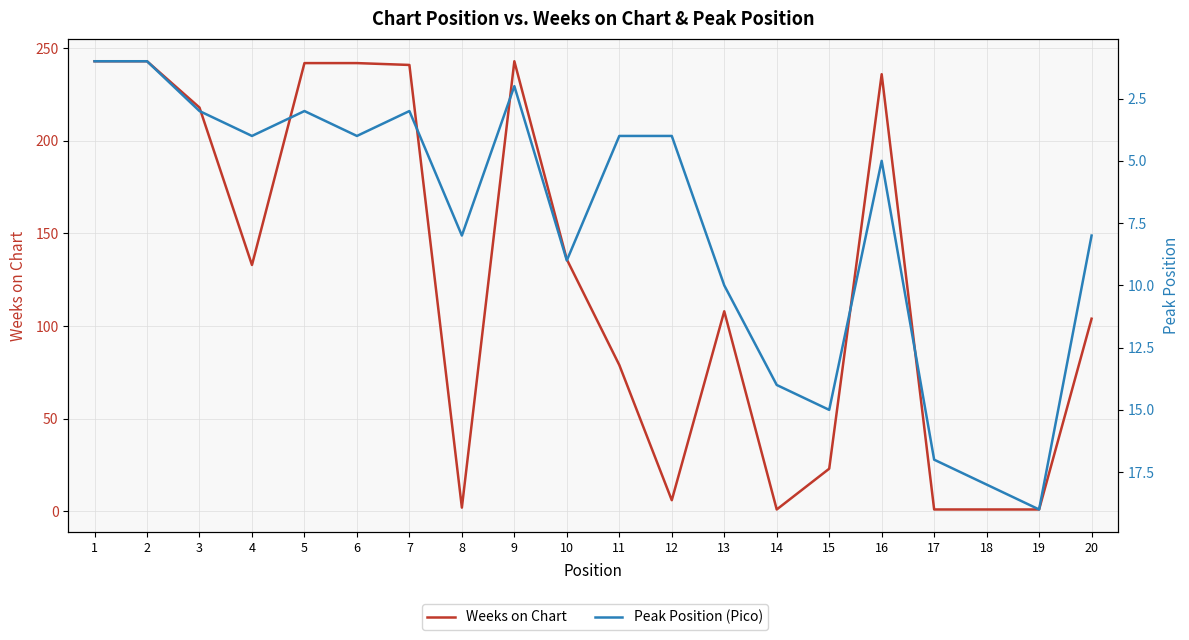

Reading left to right, list all the values displayed in this chart.

Weeks on Chart: 1=243	2=243	3=218	4=133	5=242	6=242	7=241	8=2	9=243	10=136	11=79	12=6	13=108	14=1	15=23	16=236	17=1	18=1	19=1	20=104
Peak Position (Pico): 1=1	2=1	3=3	4=4	5=3	6=4	7=3	8=8	9=2	10=9	11=4	12=4	13=10	14=14	15=15	16=5	17=17	18=18	19=19	20=8